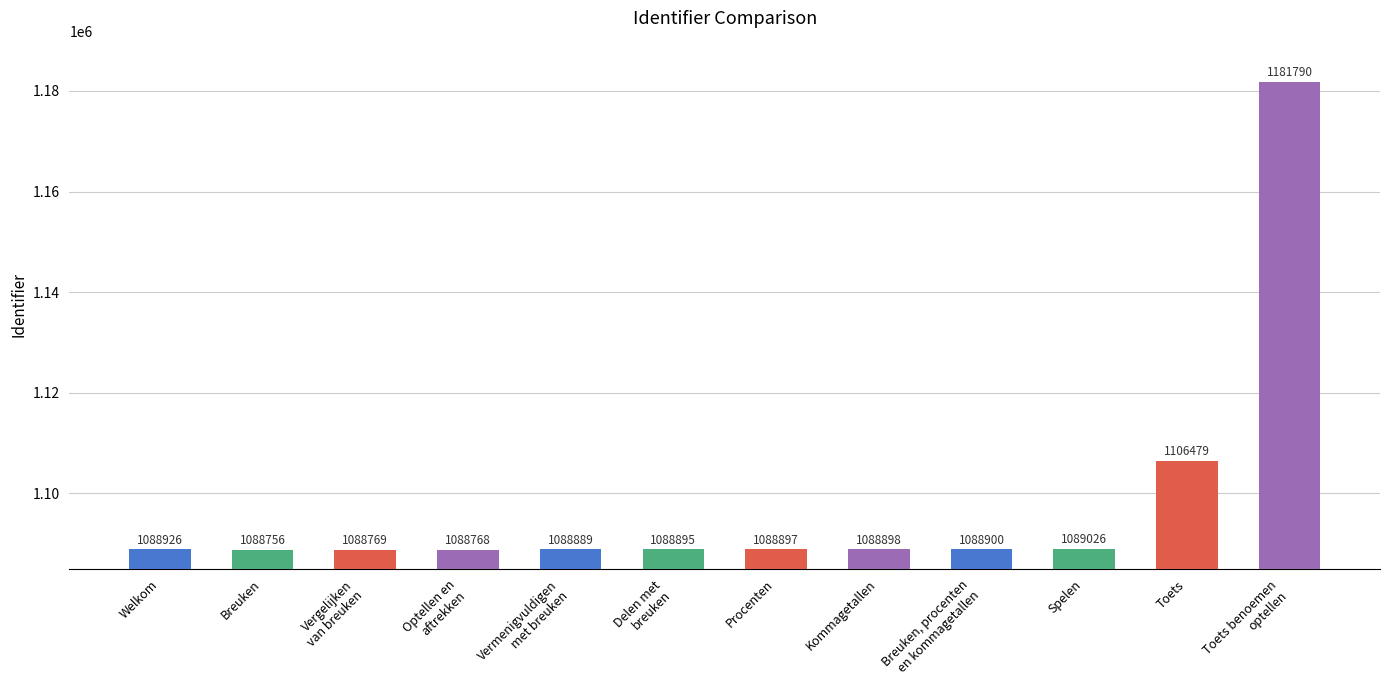

The chart shows a value of 1088889 at Vermenigvuldigen
met breuken. True or false?

True